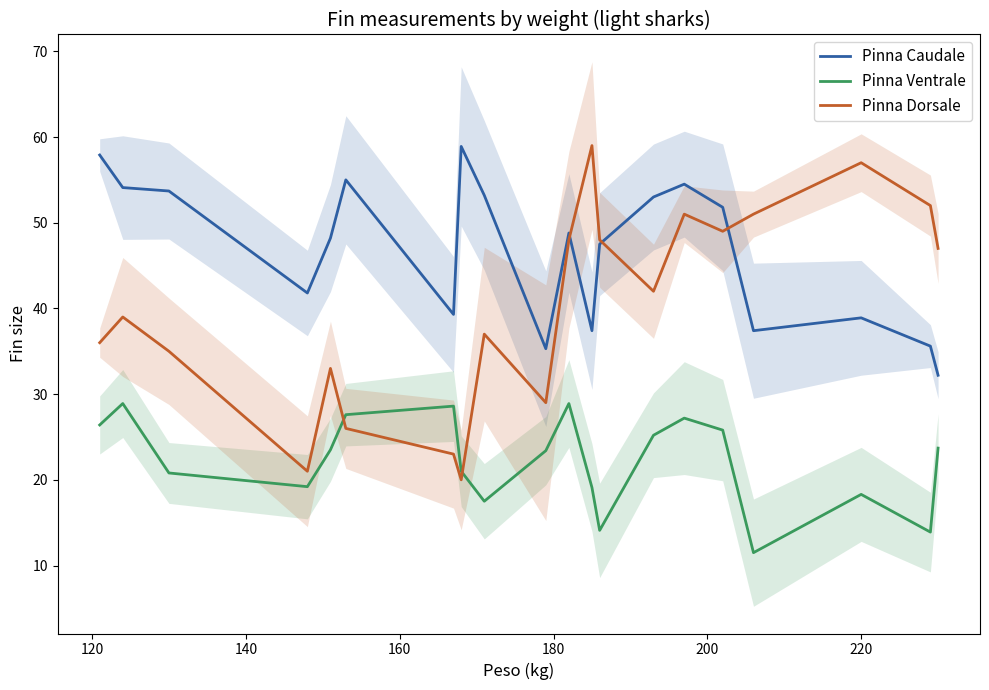

How many interior local valleys does the Pinna Caudale series have?

5